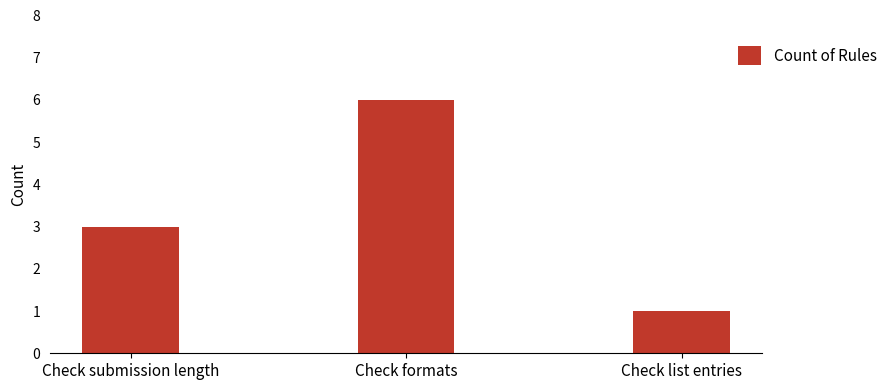

How many categories are shown in the chart?

3